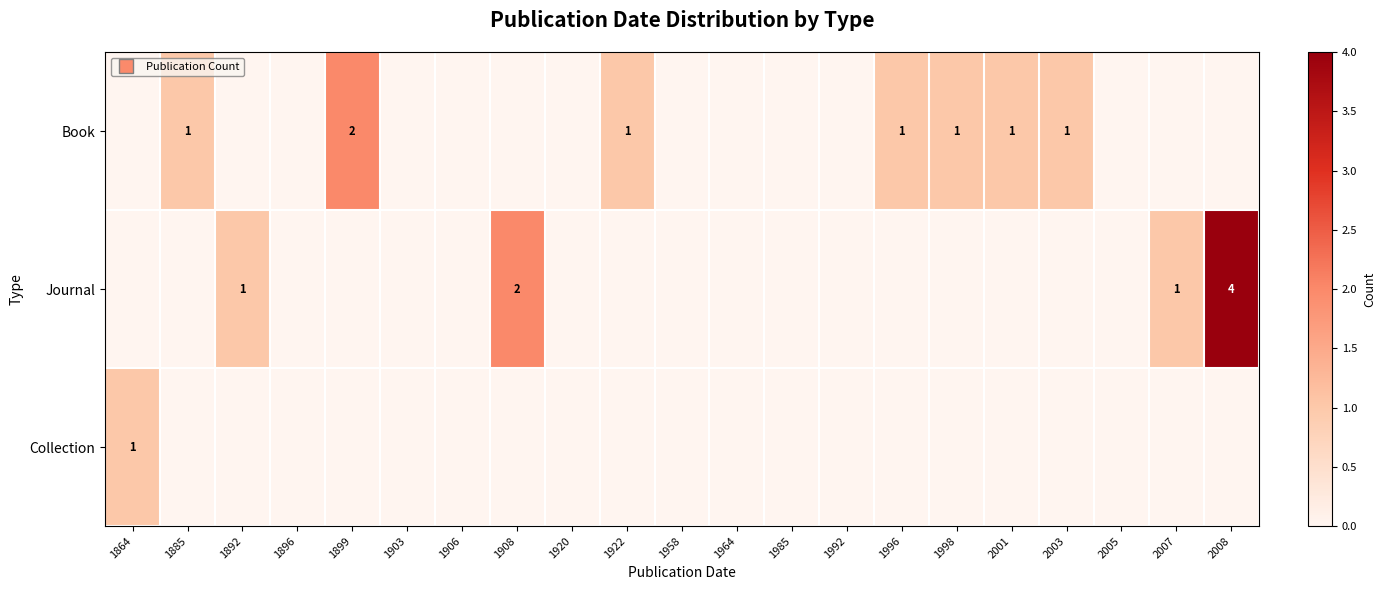

At how many categories does at least one series exceed 0?

12